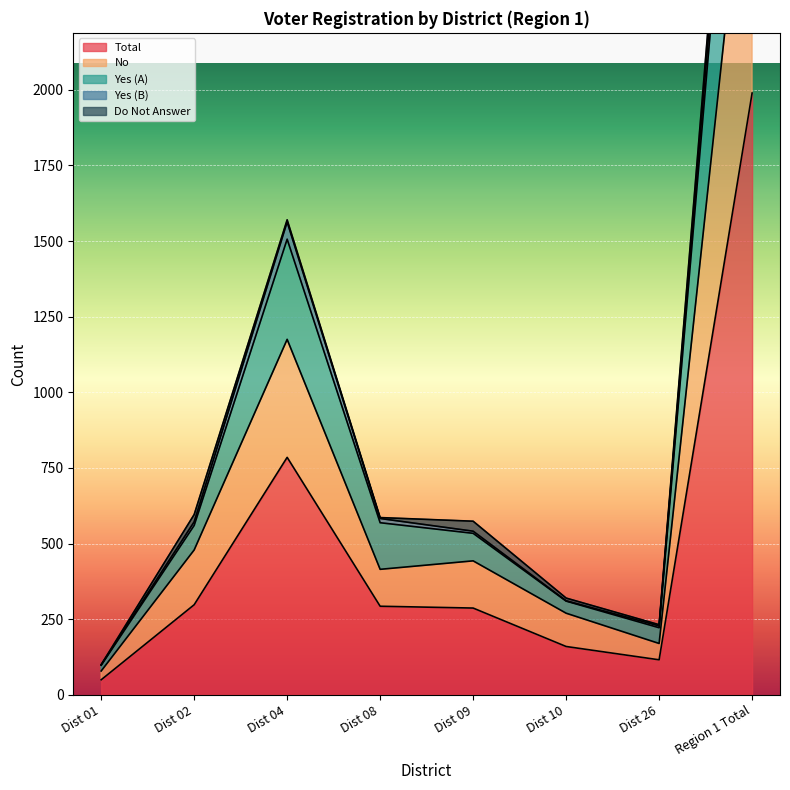

At which category does Yes (A) reach its first local valley?

Dist 26